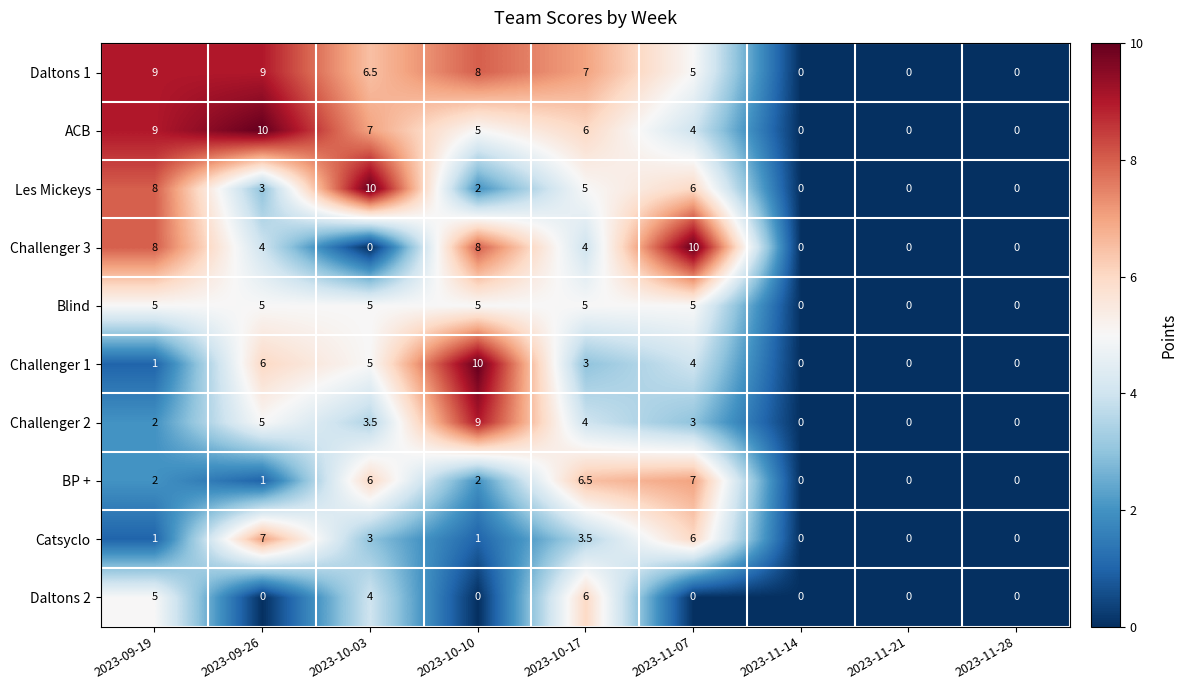

How many data points does each series have?

9